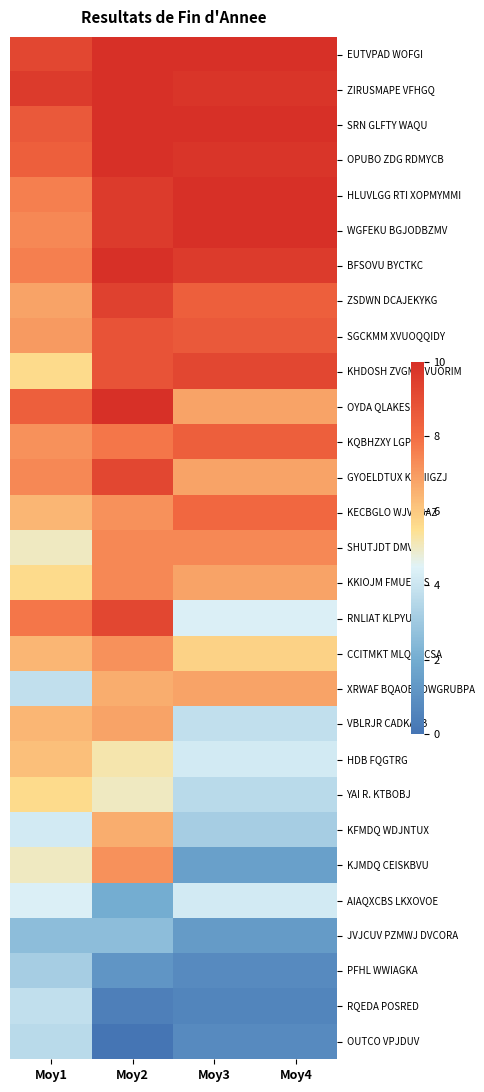

What is the spread (max minus min) of values at Moy3?

9.4